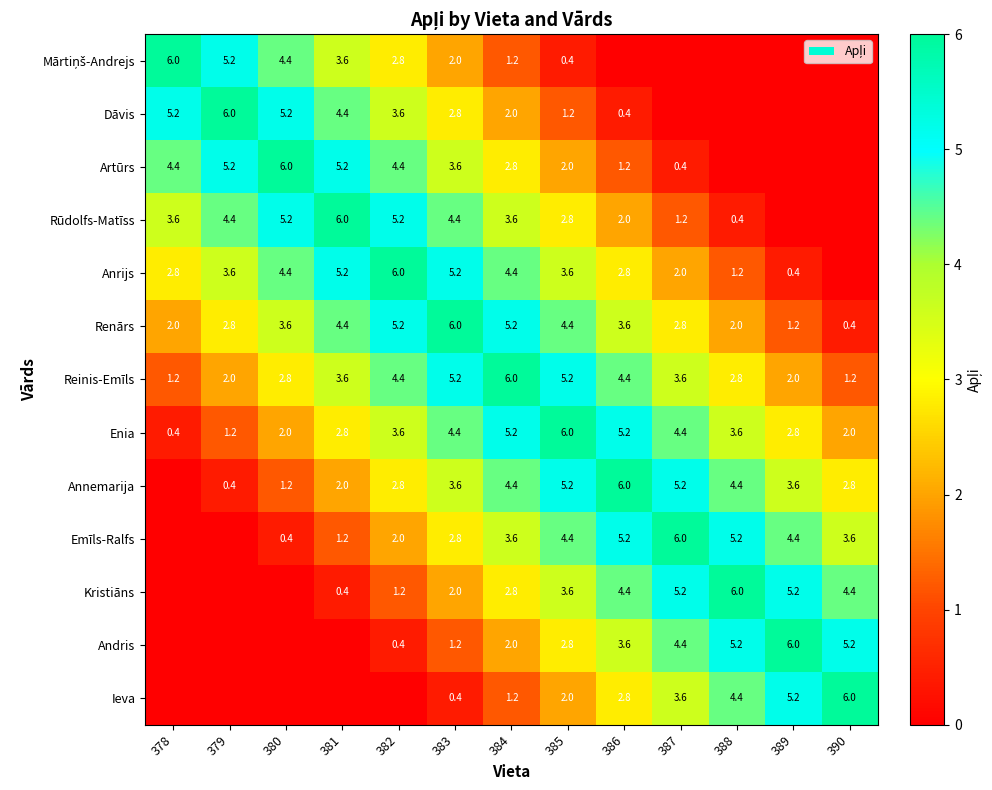

What is the difference between the Reinis-Emīls values at 384 and 379?

4.0